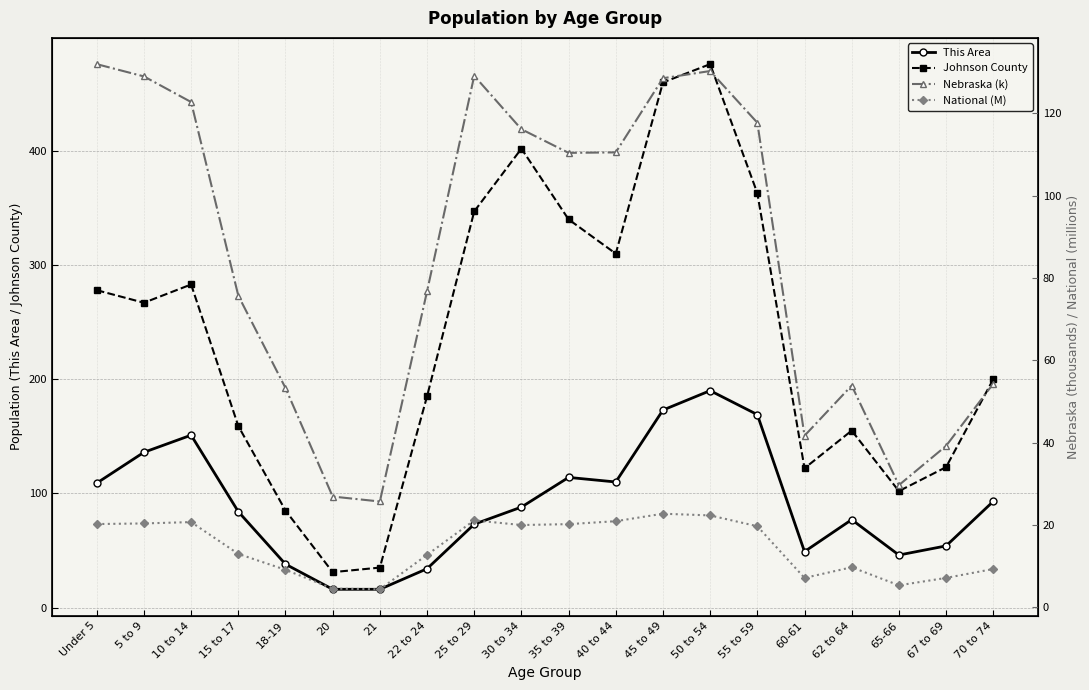

True or false: Nebraska (k) has a value of 117.7 at 55 to 59.

True